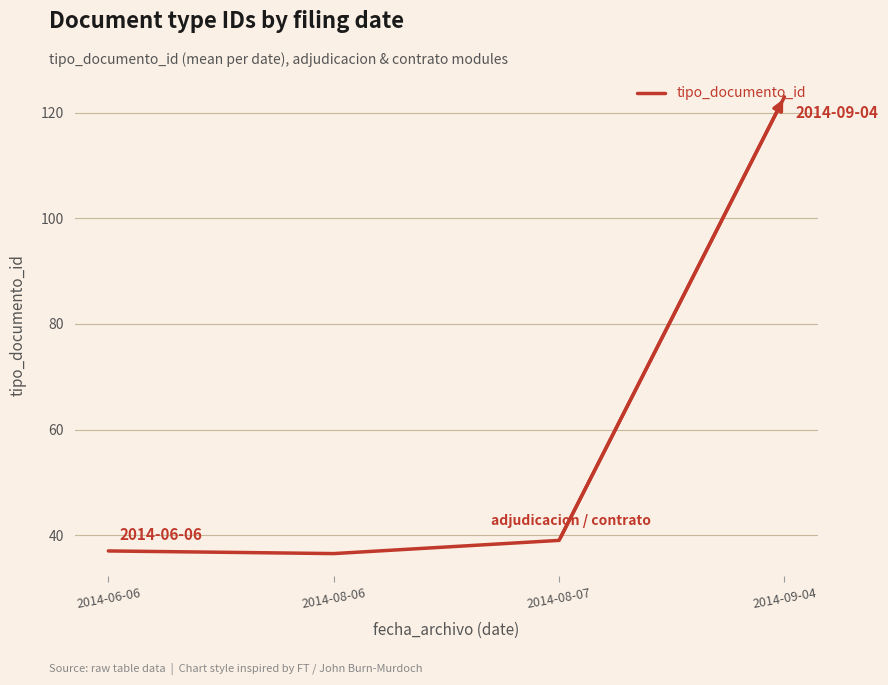

The value at 2014-06-06 is 37.0. True or false?

True